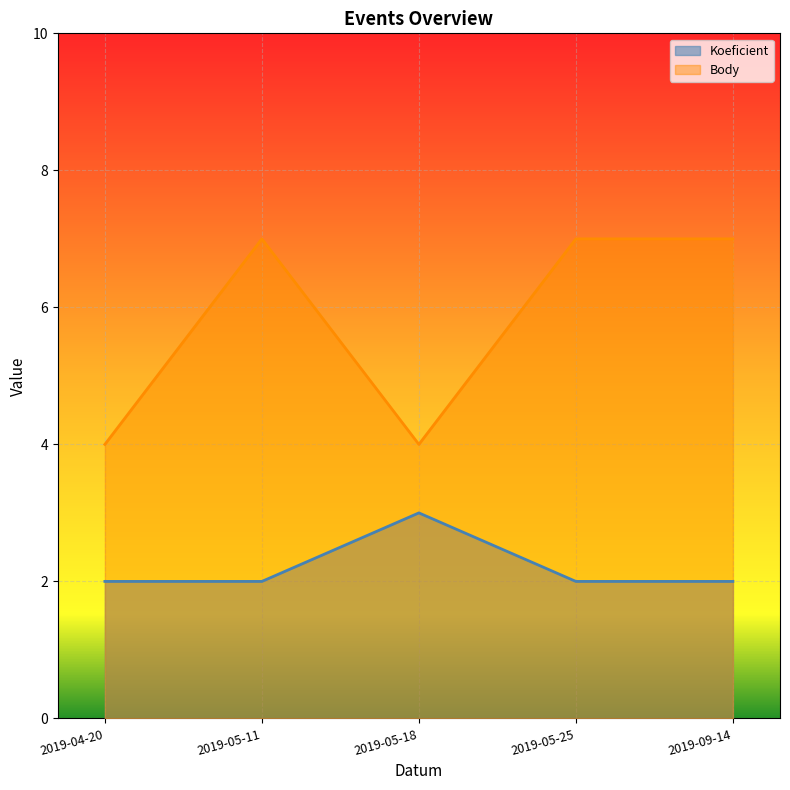

What is the total value across all series at 2019-09-14?

9